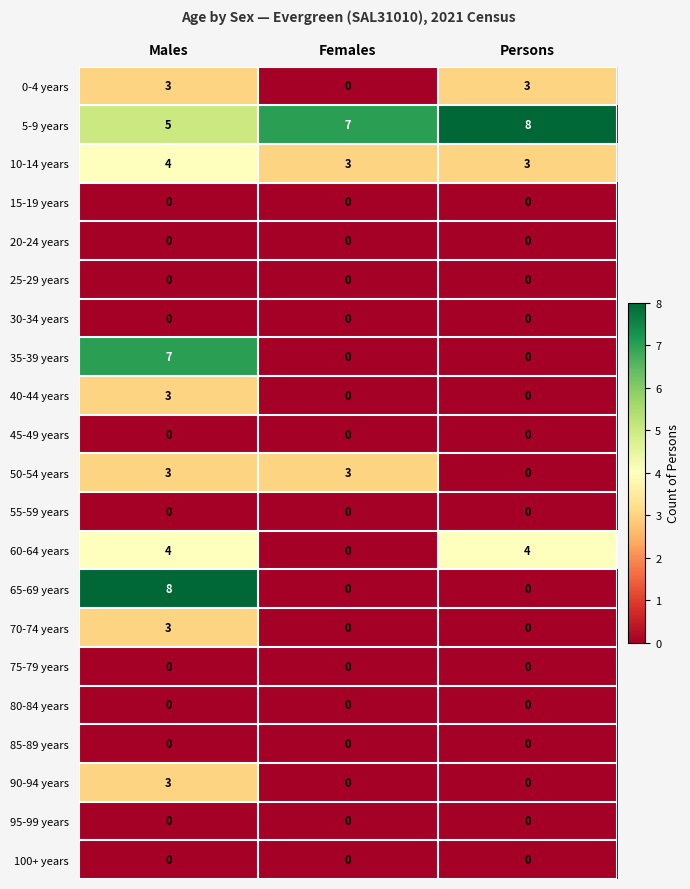

How many distinct data groups are displayed?

21